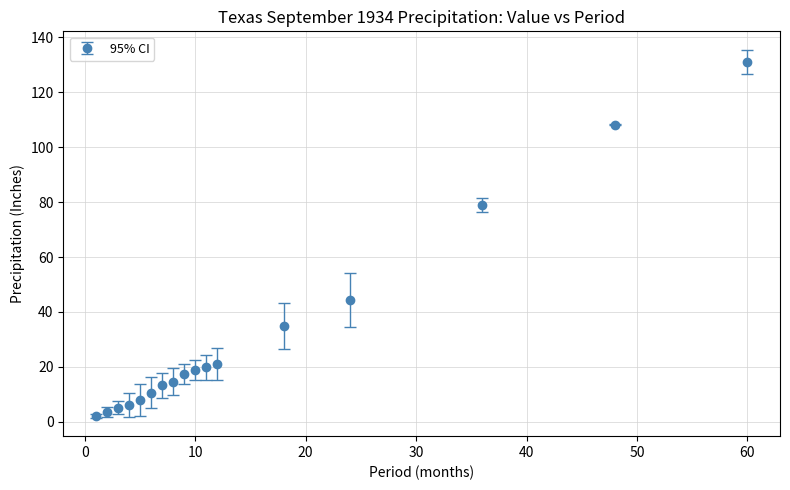

What is the greatest value displayed?

131.1